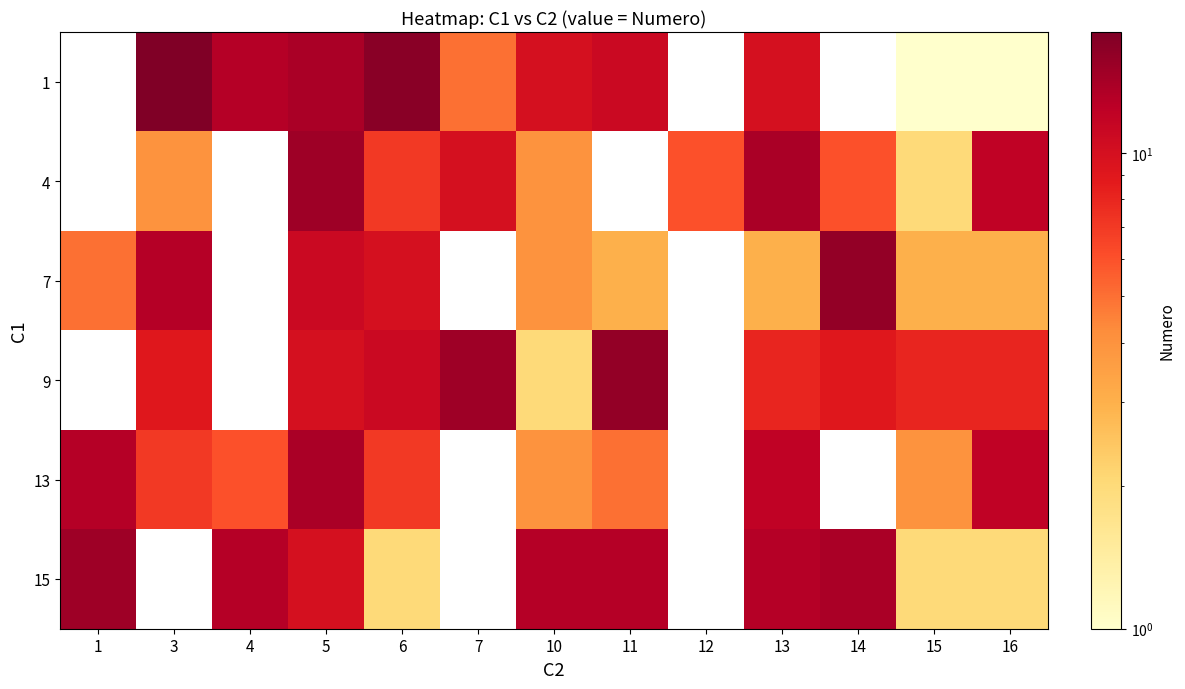

What is the difference between the maximum and minimum values in the 7 series?

13.0